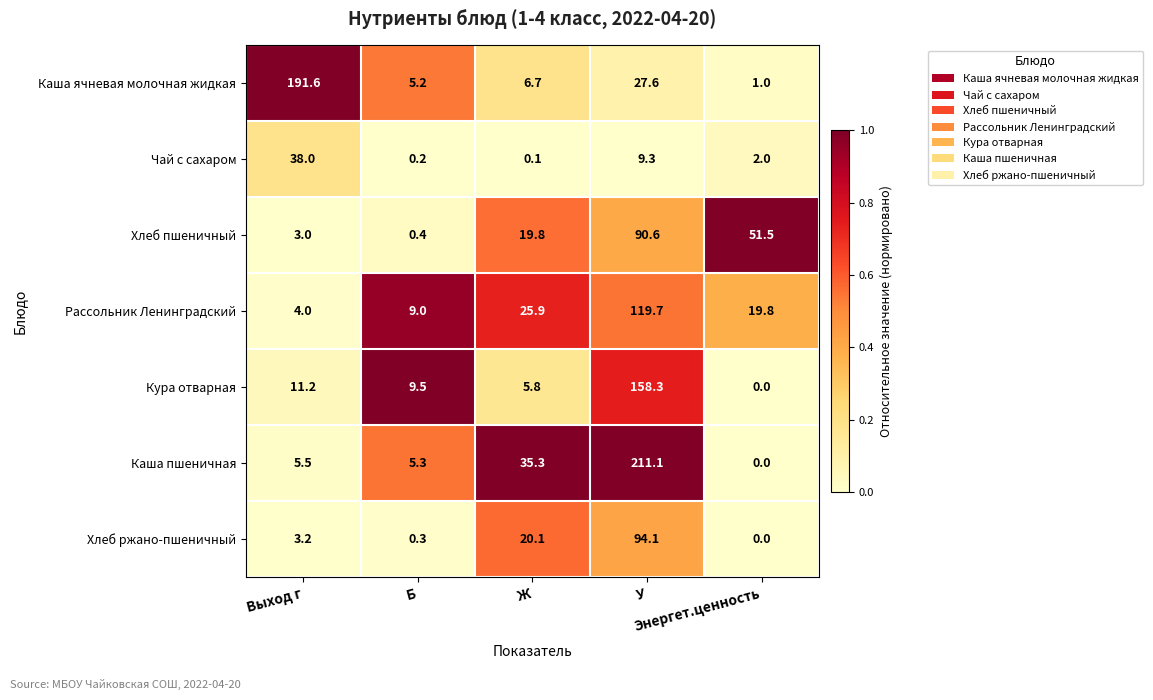

Which series has the largest range (max minus min)?

Каша пшеничная